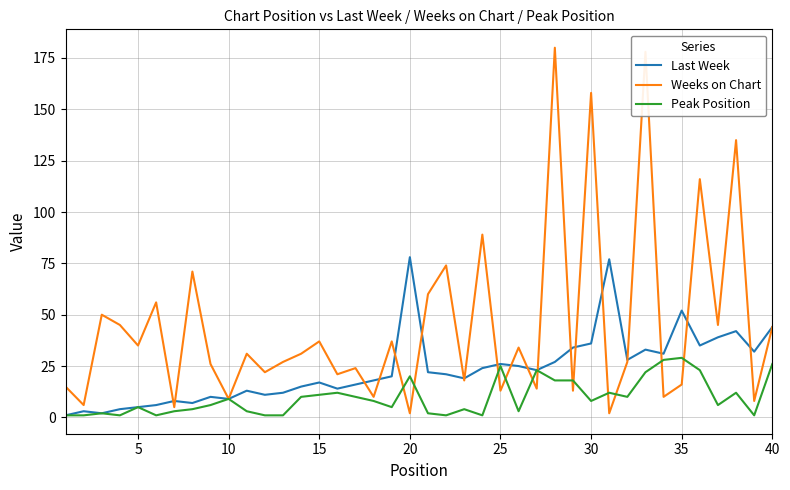

True or false: Peak Position has more than 2 interior local peaks.

True